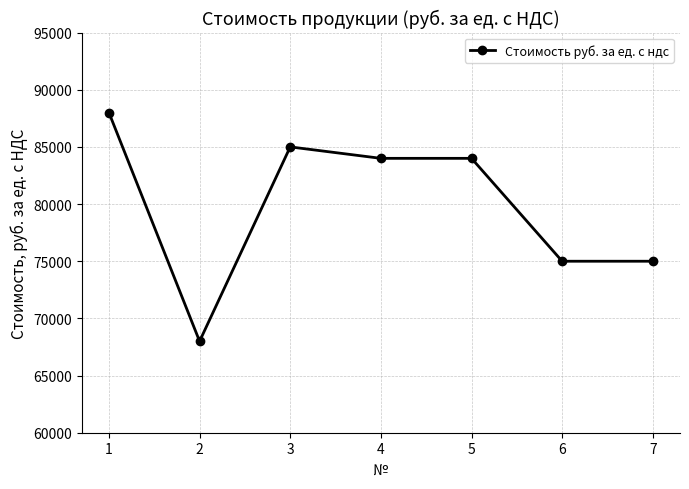

The value at 5 is 46751. True or false?

False